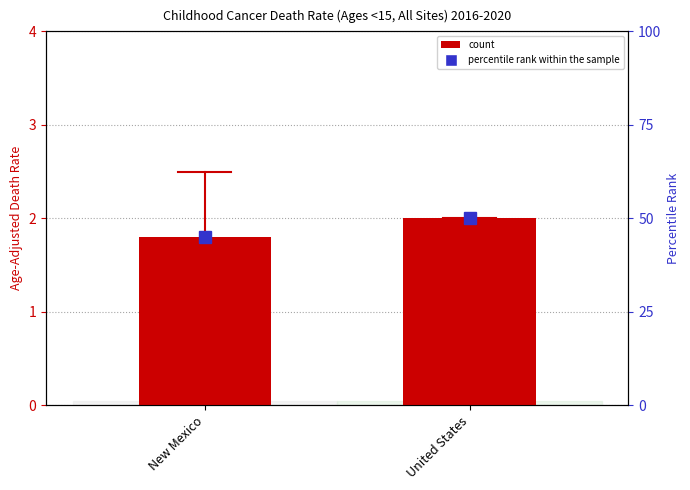

Is the value of count at New Mexico greater than the value of percentile rank within the sample at United States?

No